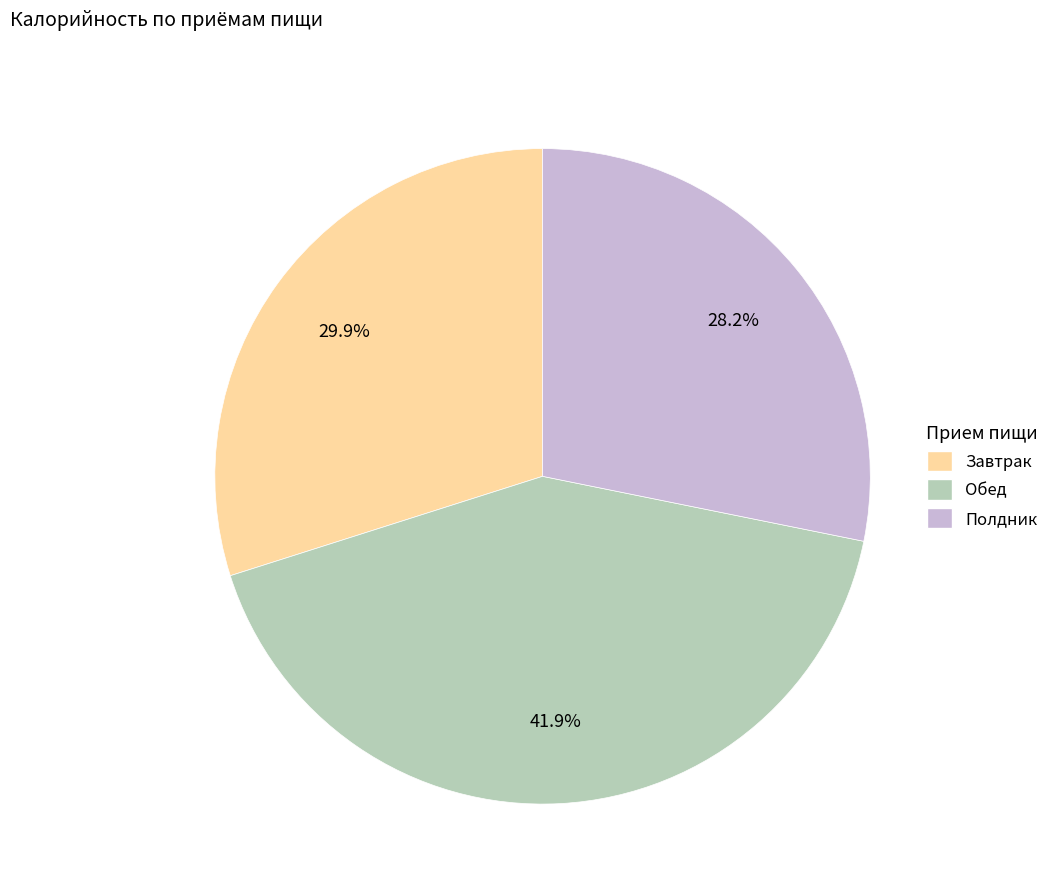

True or false: Полдник accounts for 36% of the total.

False